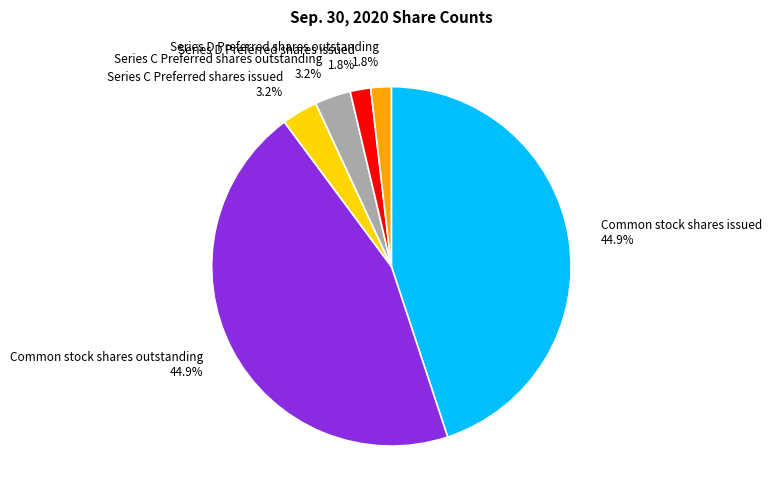

Is there any slice that represents more than half of the pie?

No